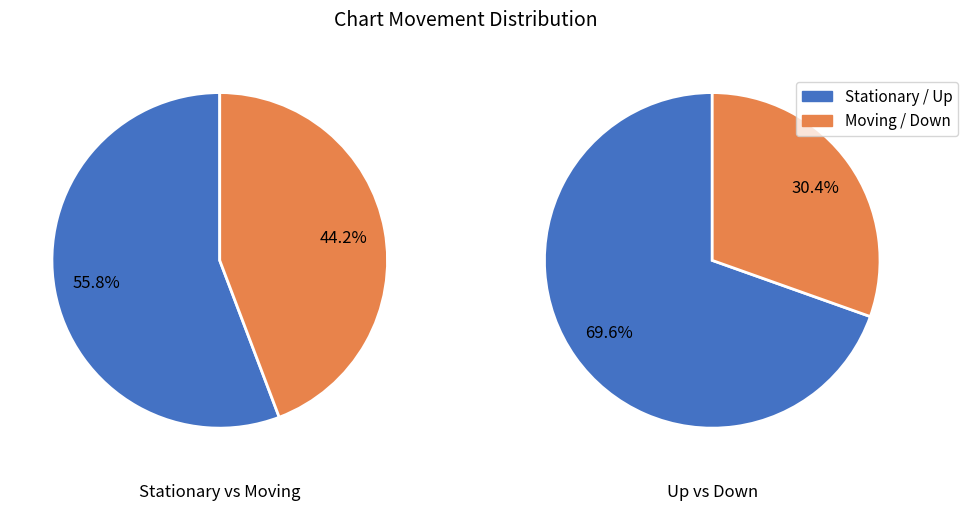

True or false: 2 accounts for 7% of the total.

False